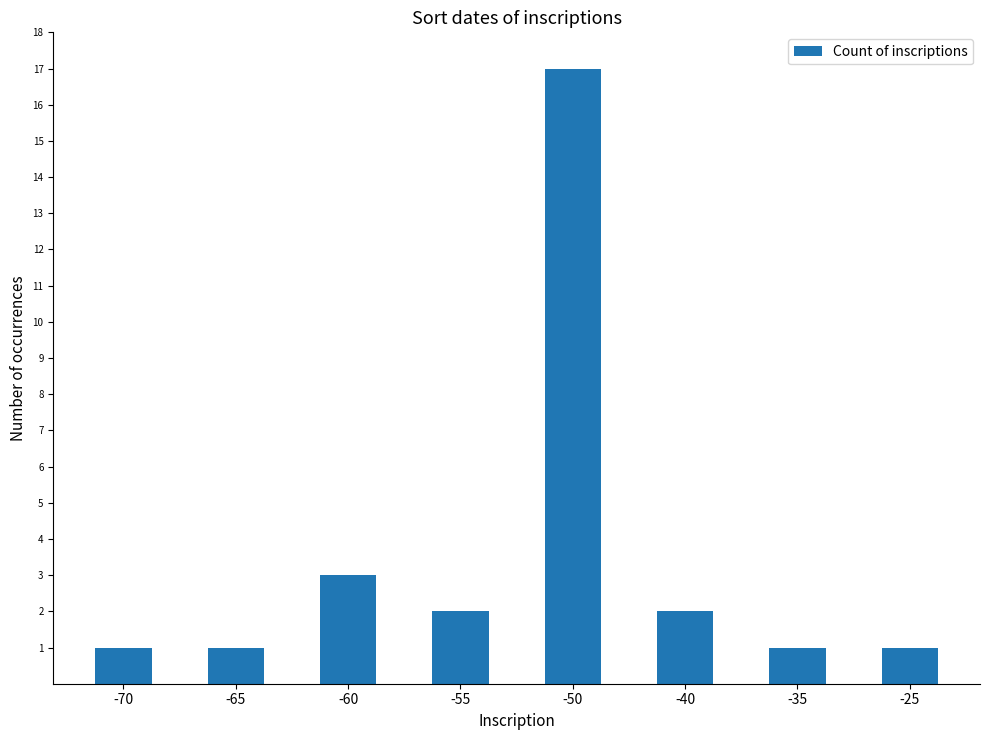

Are the bars horizontal?

No